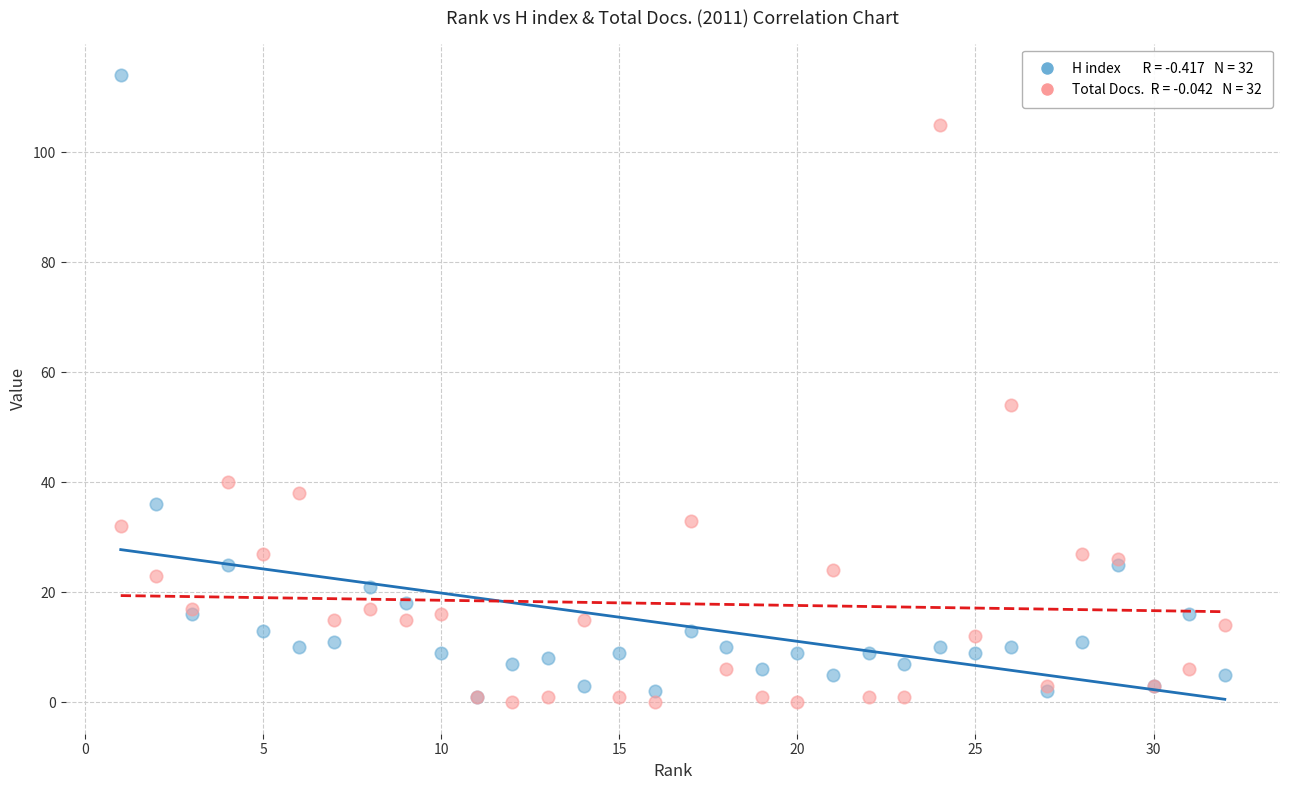

Across all series, what Y value is closest to 57?

54